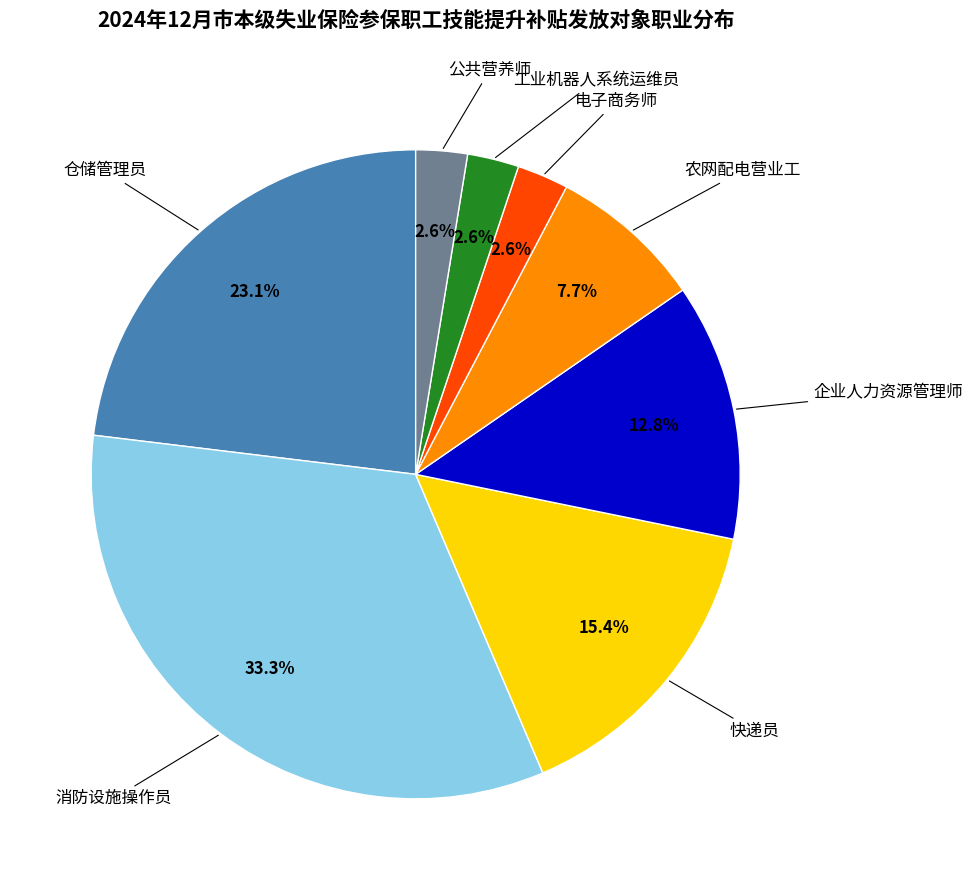

Which category has the biggest portion of the pie?

消防设施操作员